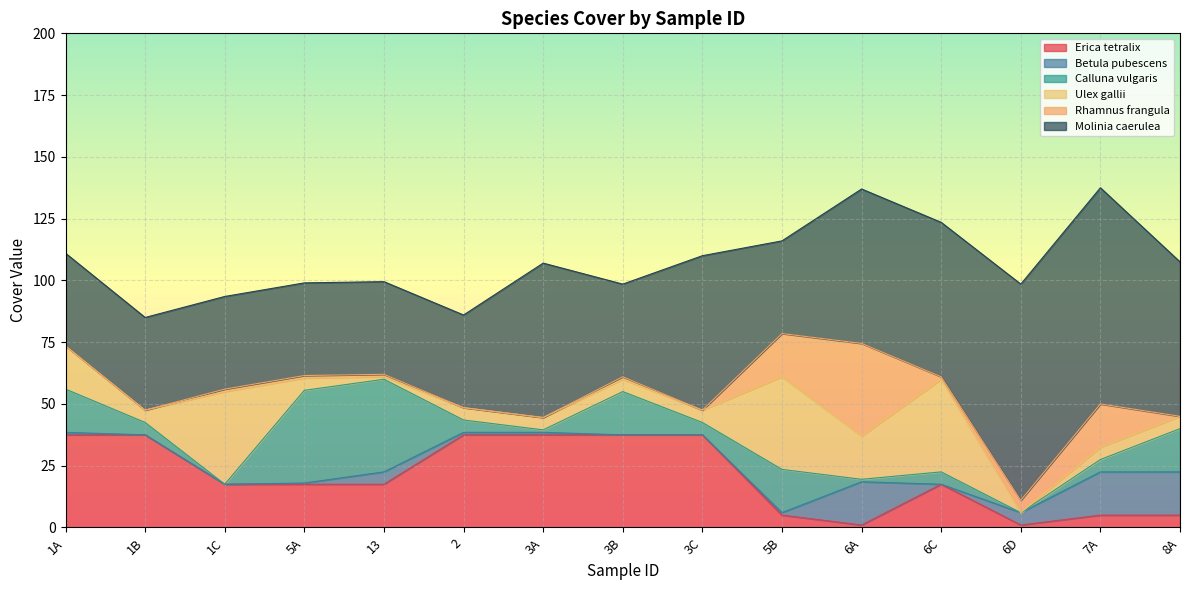

Which series changed the most between 3C and 6A?

Rhamnus frangula